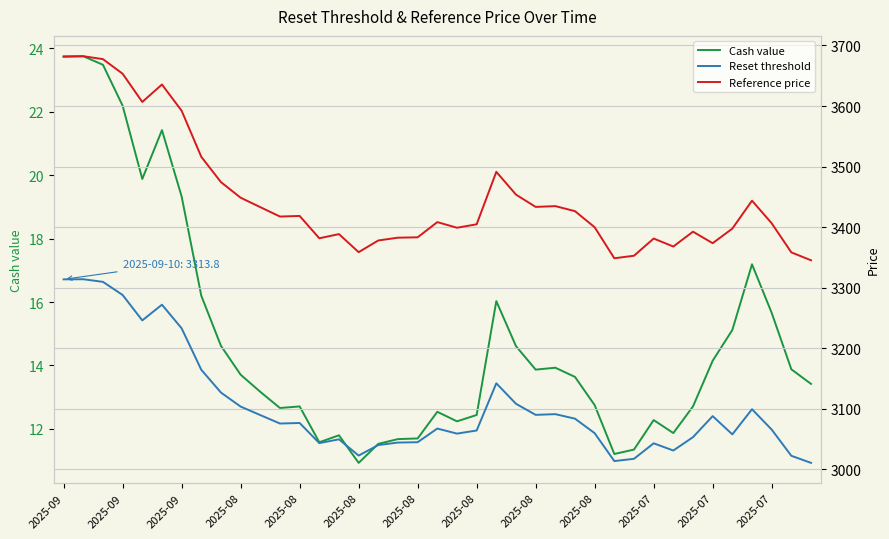

What is the highest value of the Cash value series?

23.8